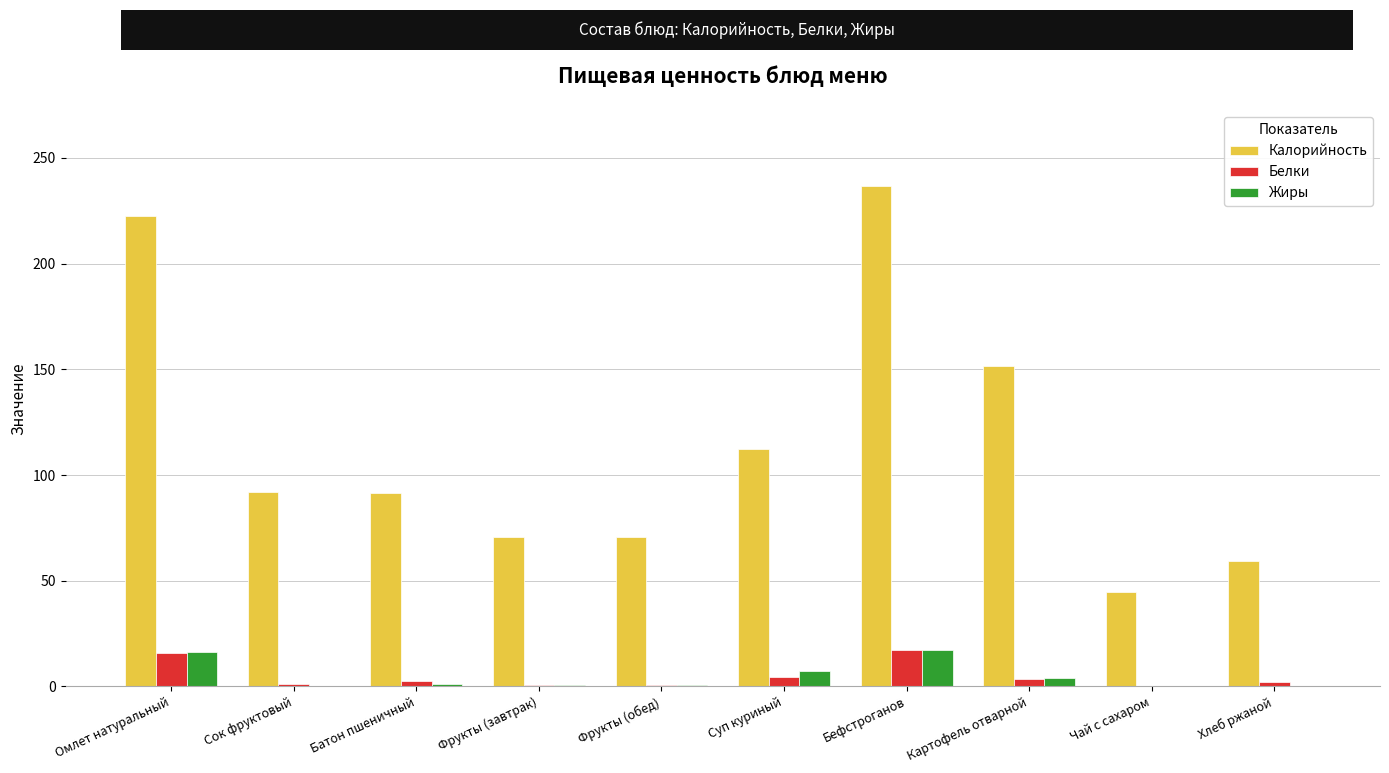

True or false: Белки has a value of 2.6 at Батон пшеничный.

True